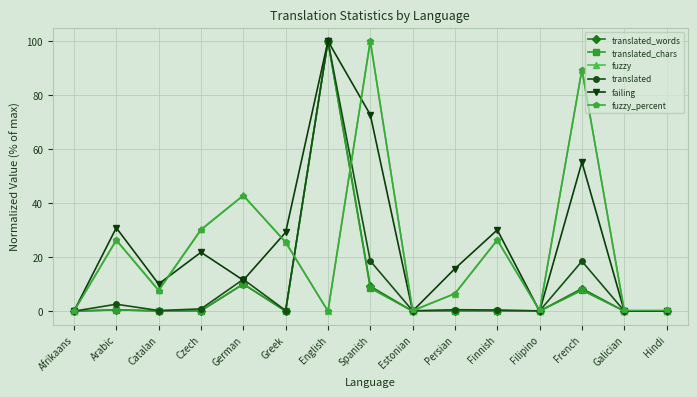

At which category is the sum across all series the highest?

English